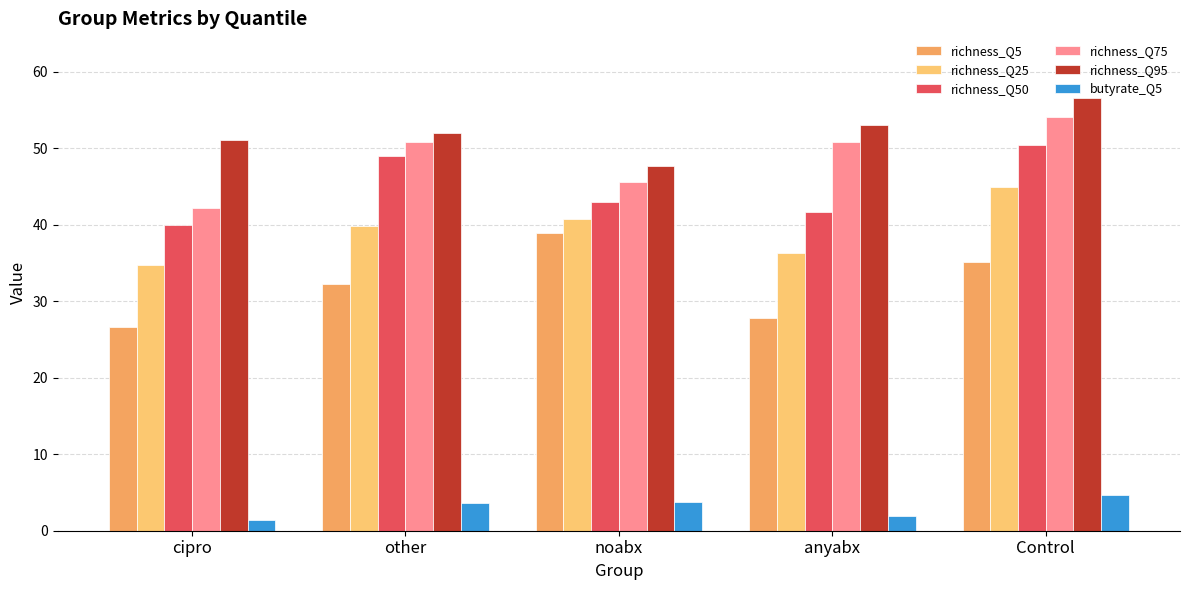

At which label does richness_Q75 first exceed 50?

other